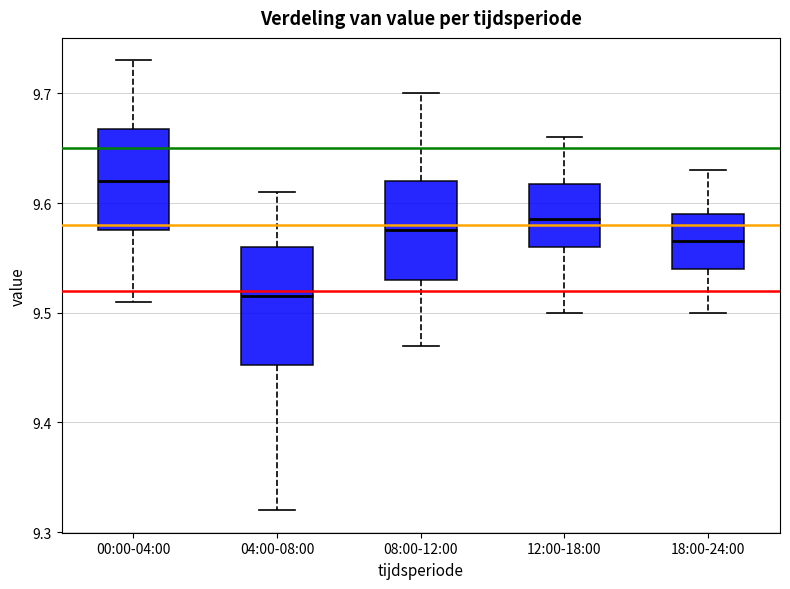

Where is the lower edge of the box for 00:00-04:00 on the y-axis? The values are not printed on the chart, so give them approximately, as read against the axis.

9.58